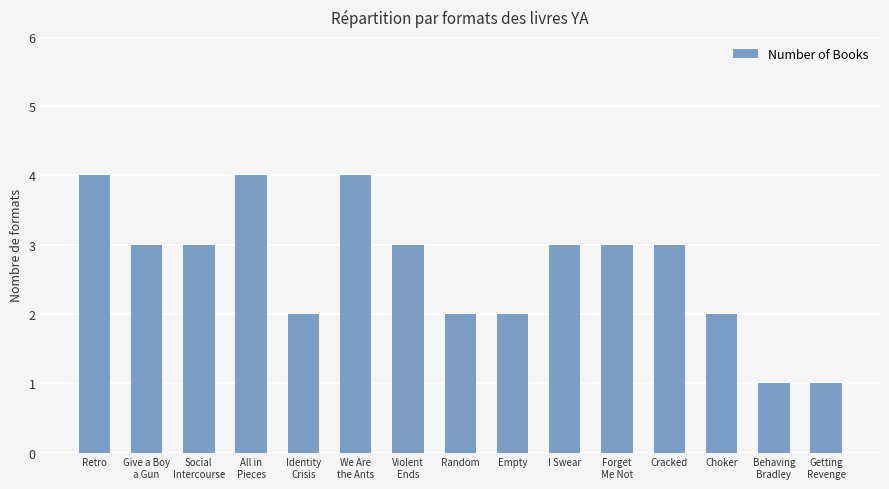

What is the maximum value shown in the chart?

4